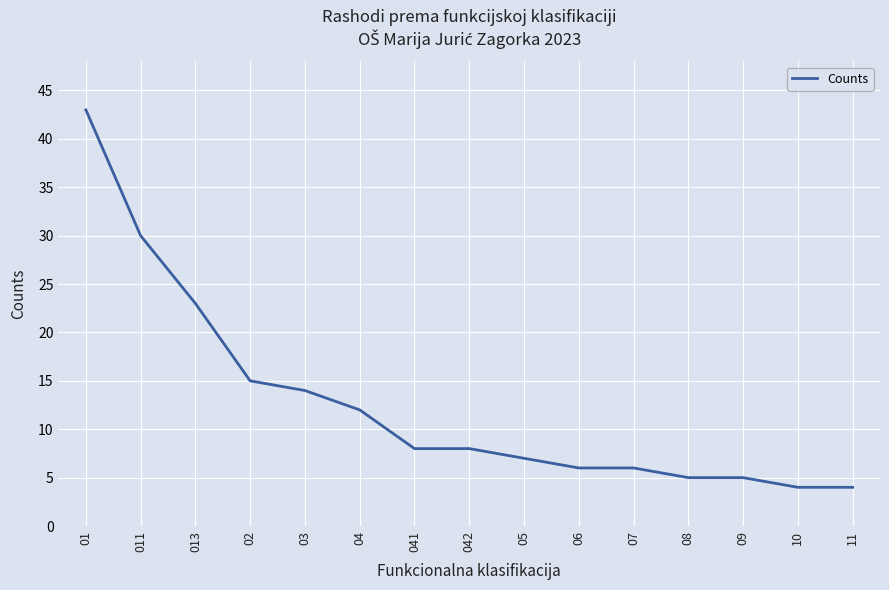

What position from the left is 02?

4